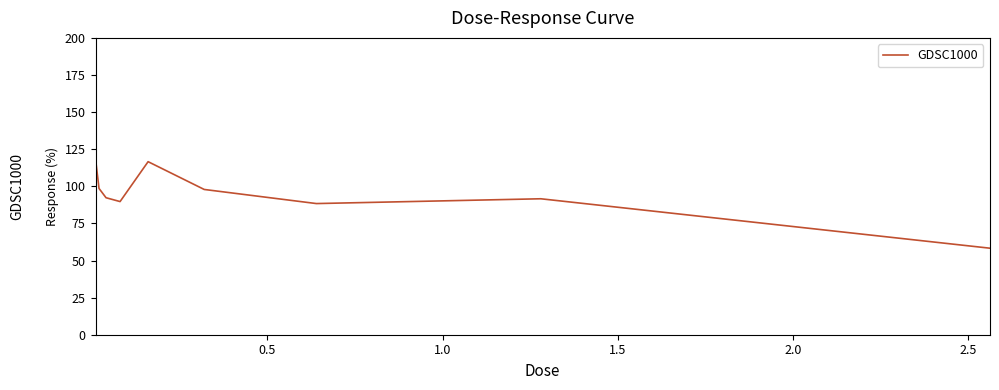

What is the maximum value shown in the chart?

118.5